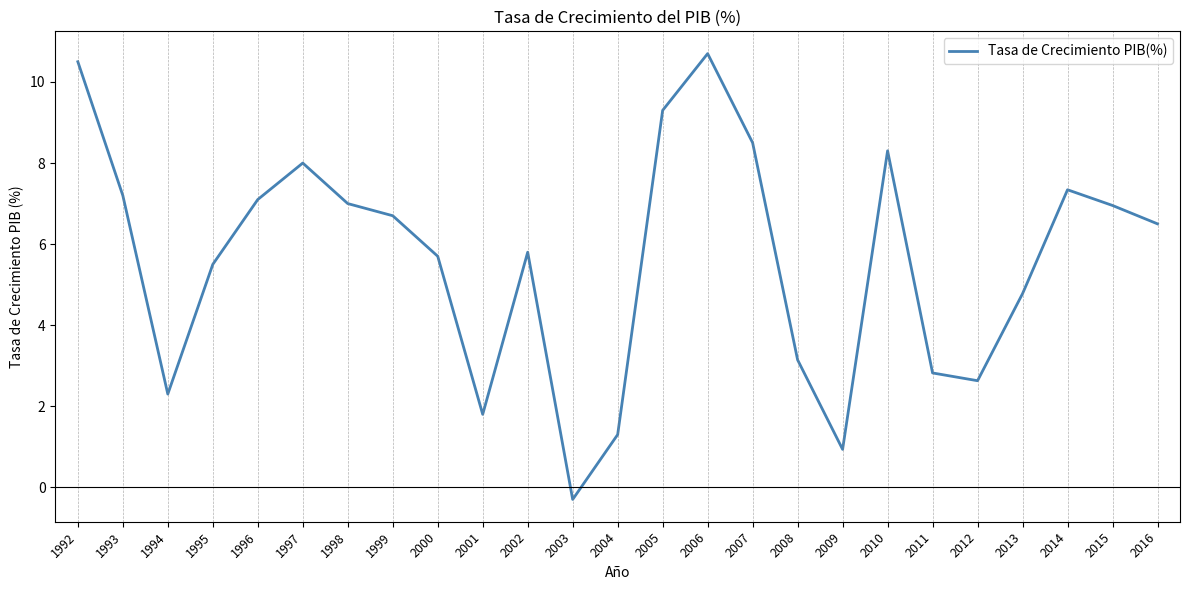

The value at 1997 is 2.6. True or false?

False